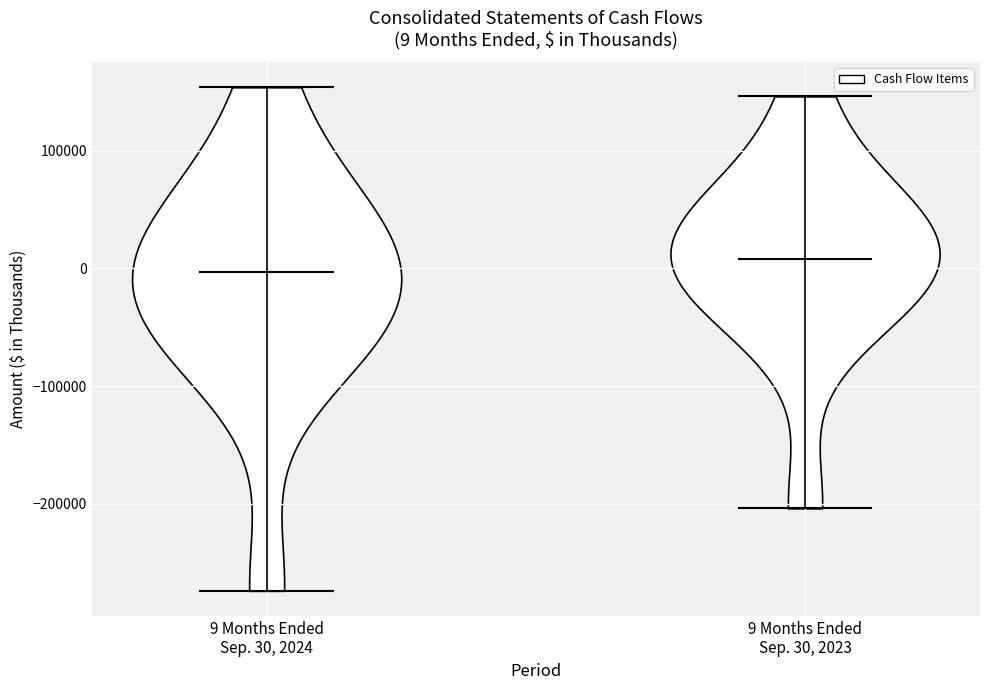

Which violin has the highest median line?

9 Months Ended Sep. 30, 2023